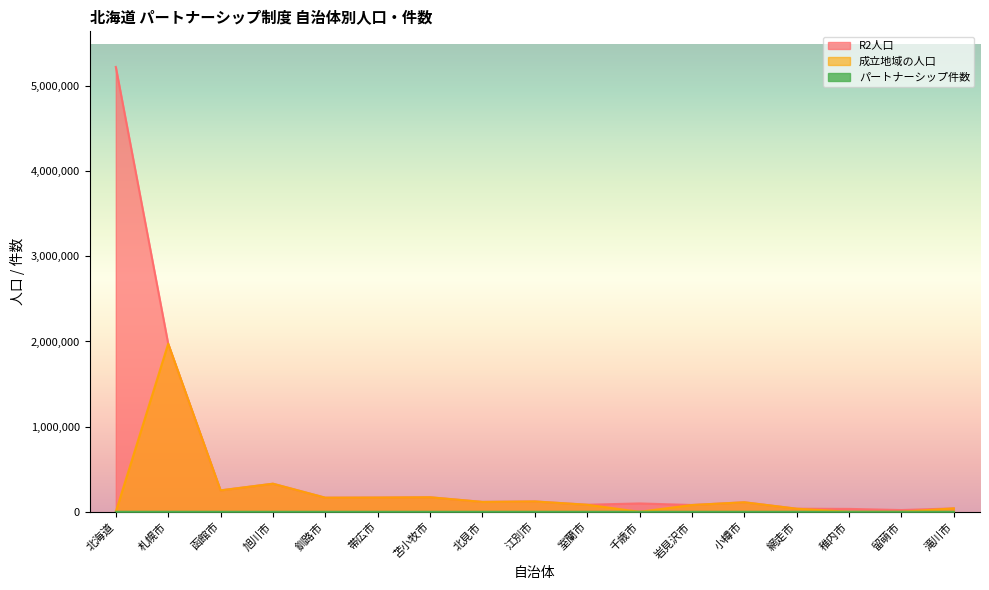

True or false: R2人口 has a value of 68483 at 江別市.

False